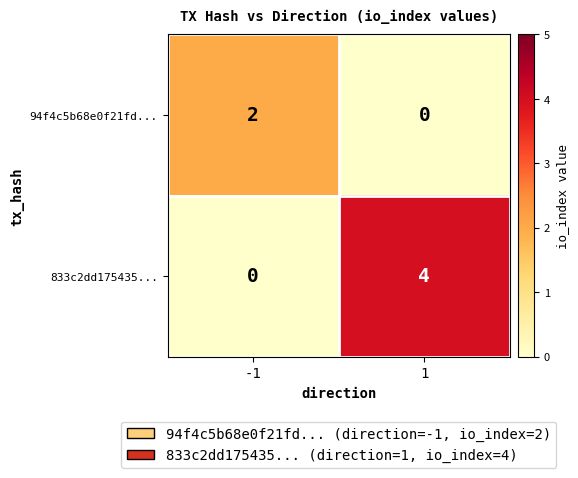

Rank the series by their average value, from lowest to highest.

94f4c5b68e0f21fd..., 833c2dd175435...